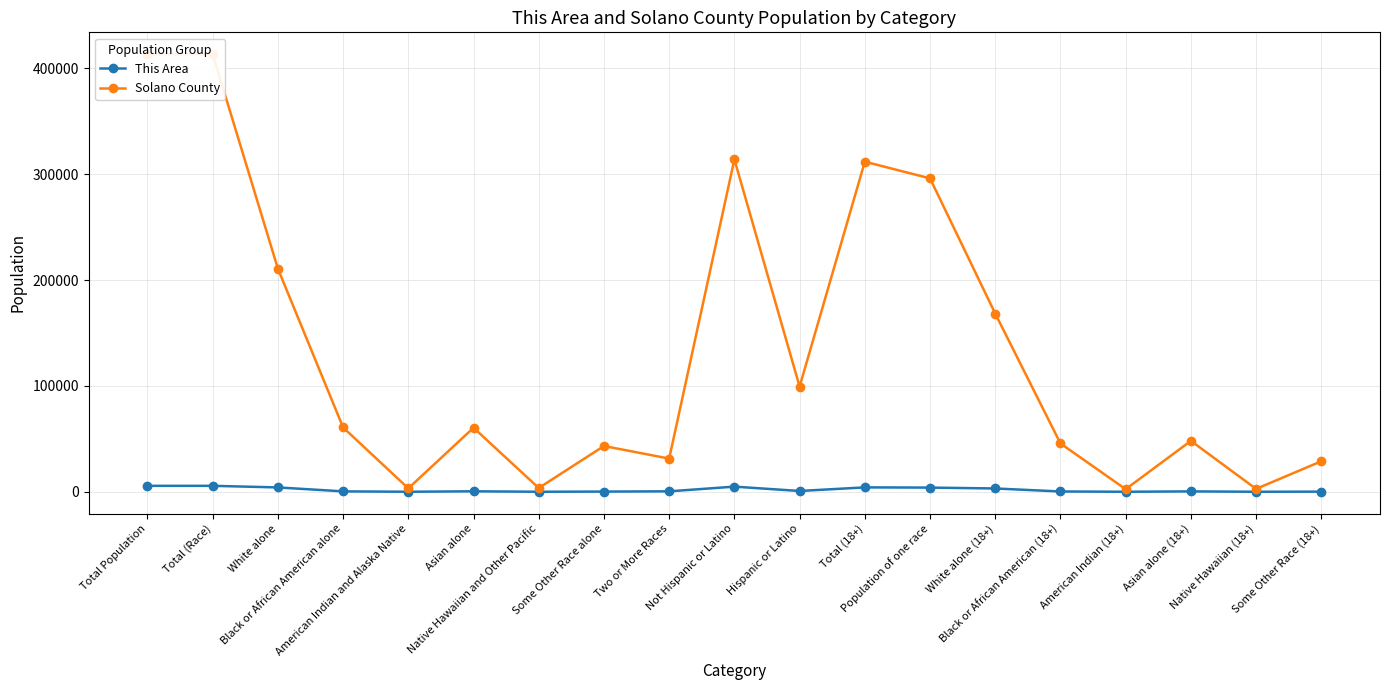

Which series has the widest spread of values?

Solano County